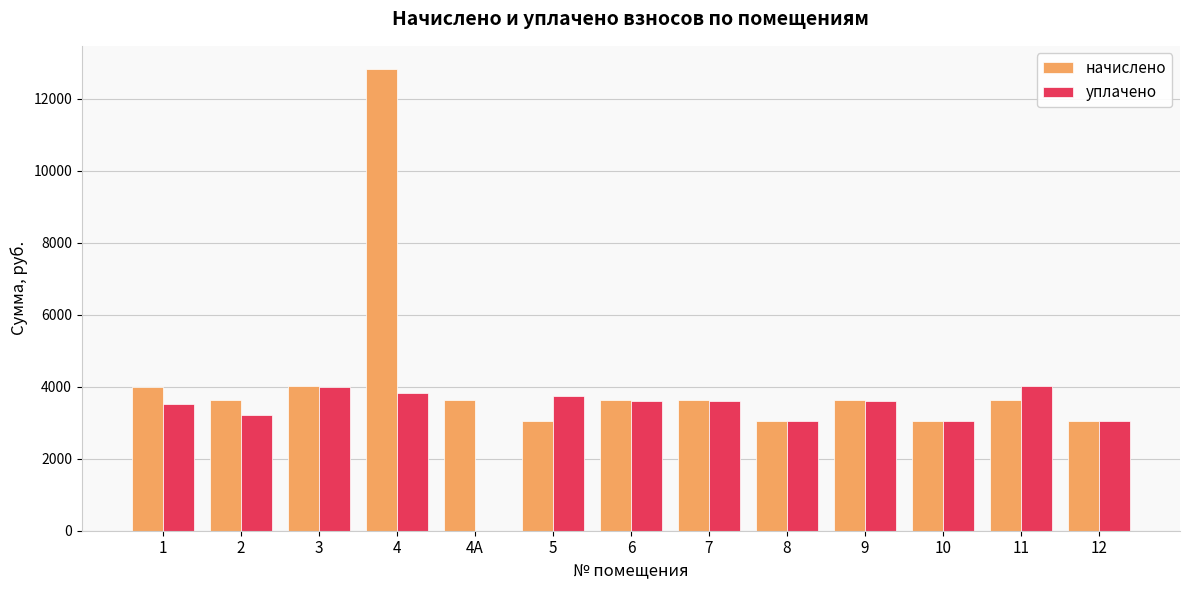

Which series has the largest total across all categories?

начислено